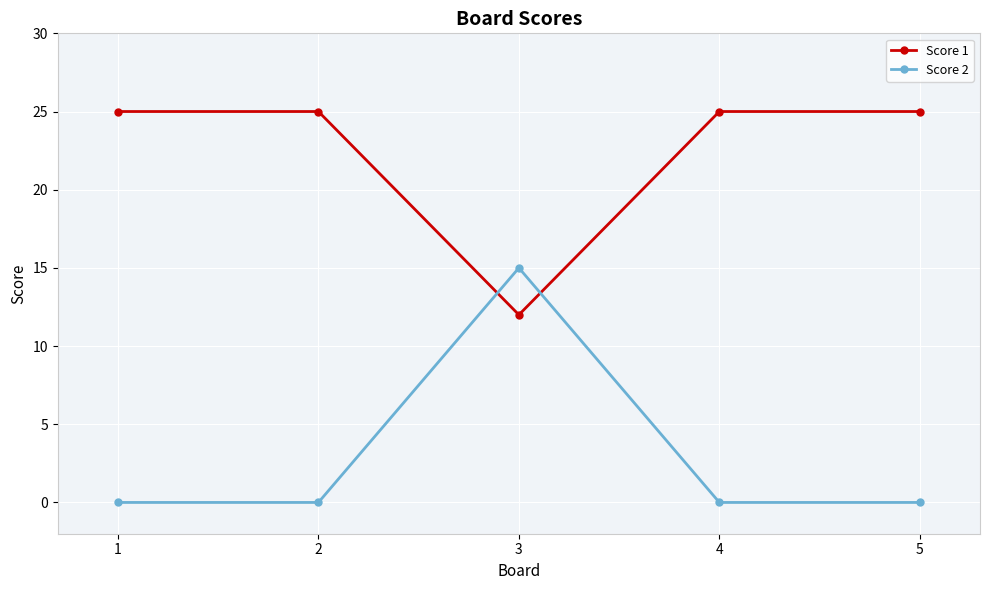

At which label does Score 2 reach its peak?

3